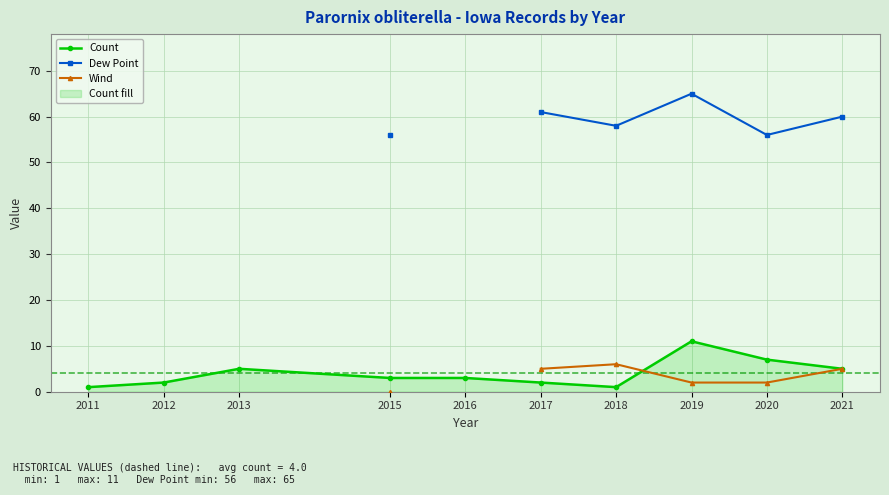

True or false: Dew Point and Wind intersect in this chart.

False